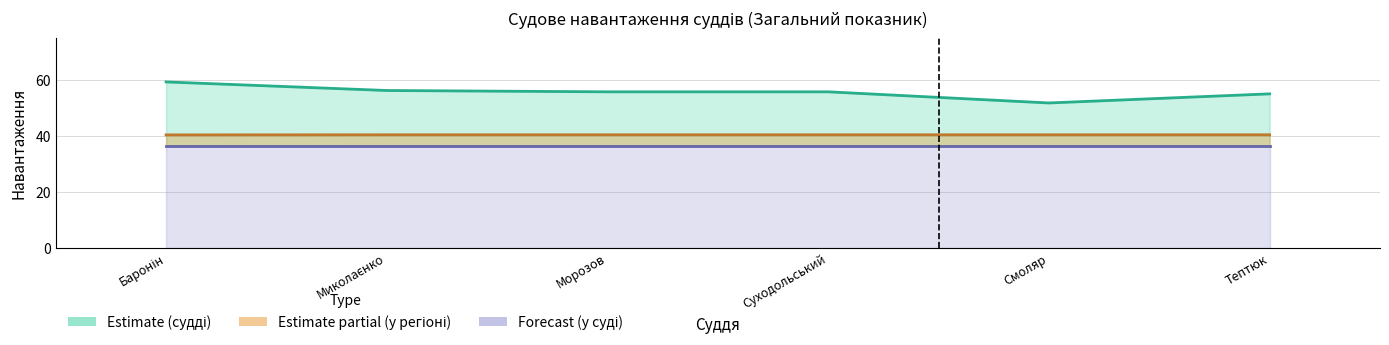

Which series has the largest range (max minus min)?

судді (загальний)